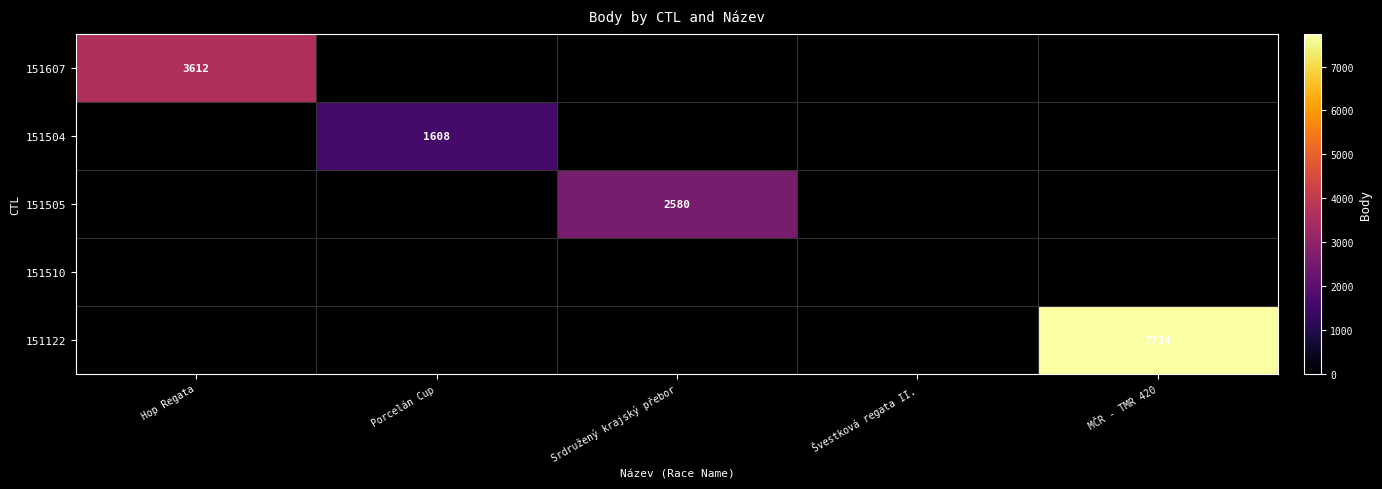

How many positive values does the 151504 series have?

1